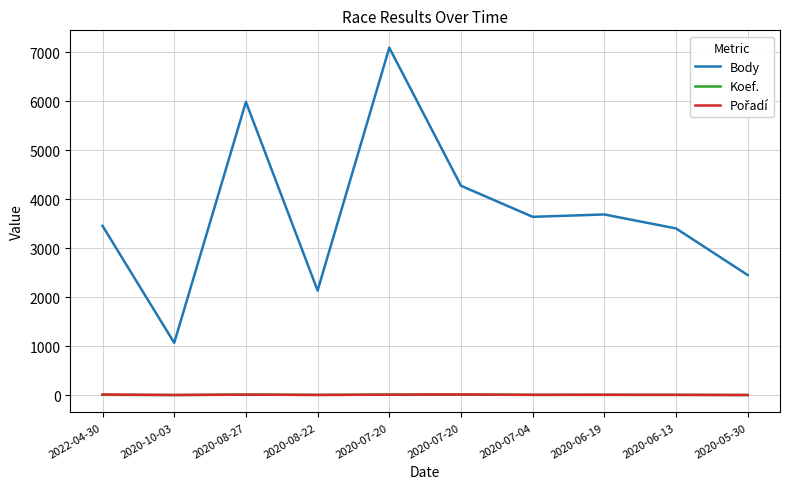

Does the chart have visible grid lines?

Yes